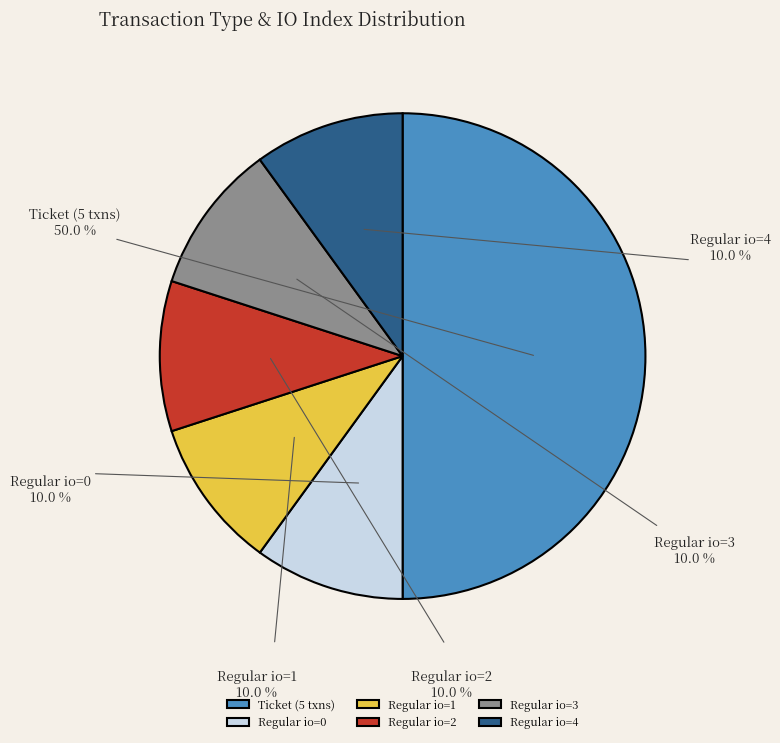

Which slice is the smallest?

Regular-0